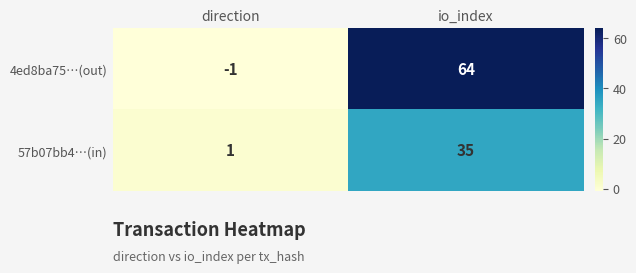

Reading left to right, what are all the values shown in this chart?

4ed8ba75…(out): direction=-1	io_index=64
57b07bb4…(in): direction=1	io_index=35